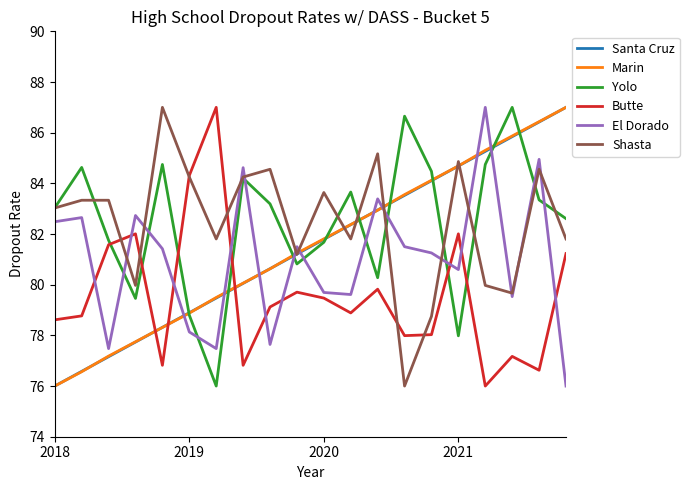

True or false: El Dorado and Butte intersect in this chart.

True